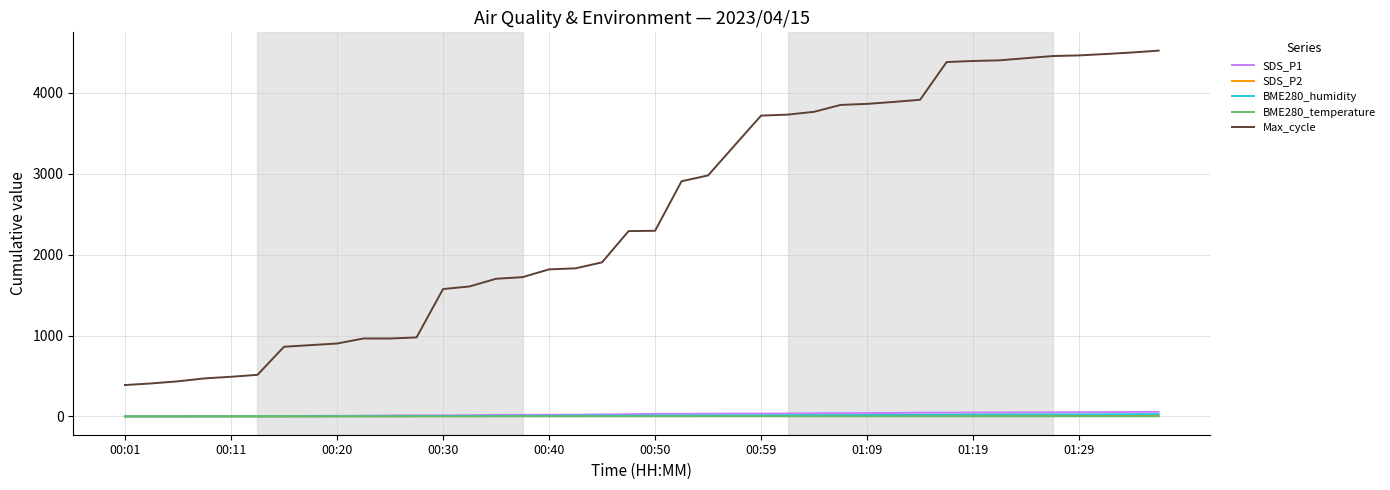

Does the chart display data point markers on the line(s)?

No